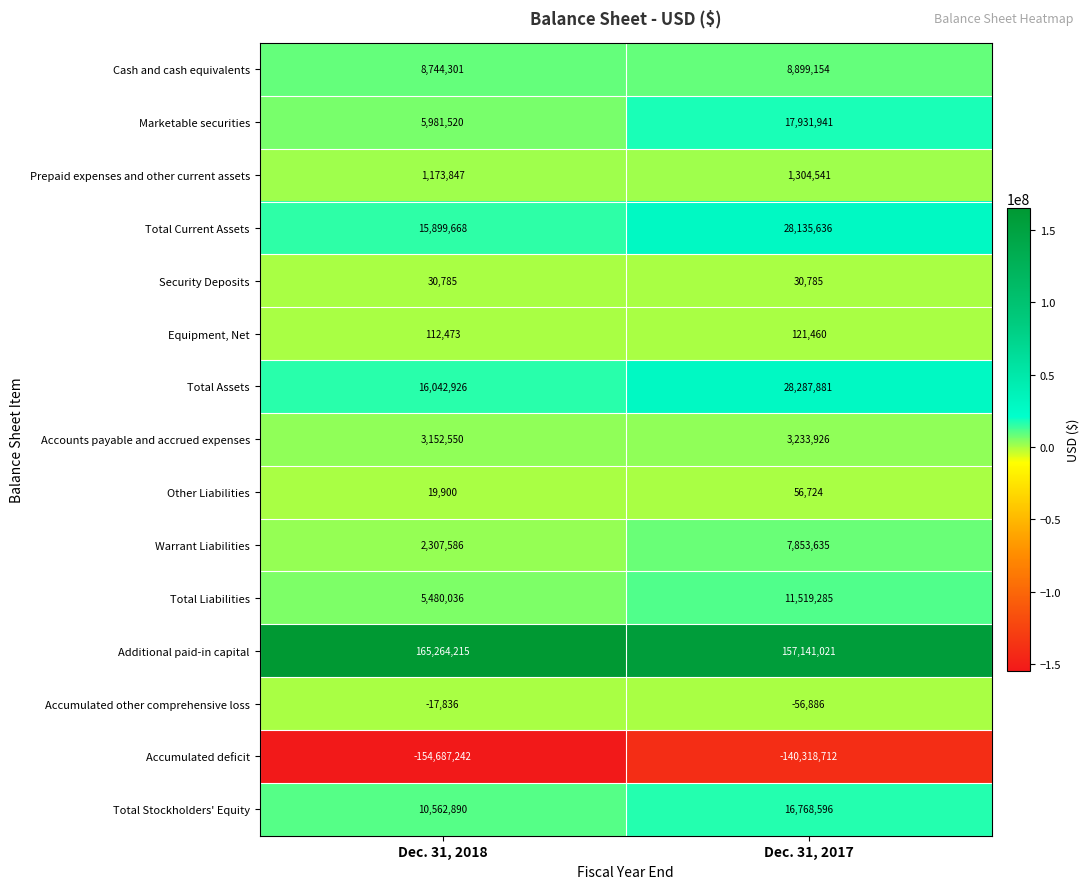

Between Dec. 31, 2018 and Dec. 31, 2017, which series saw the biggest shift?

Accumulated deficit